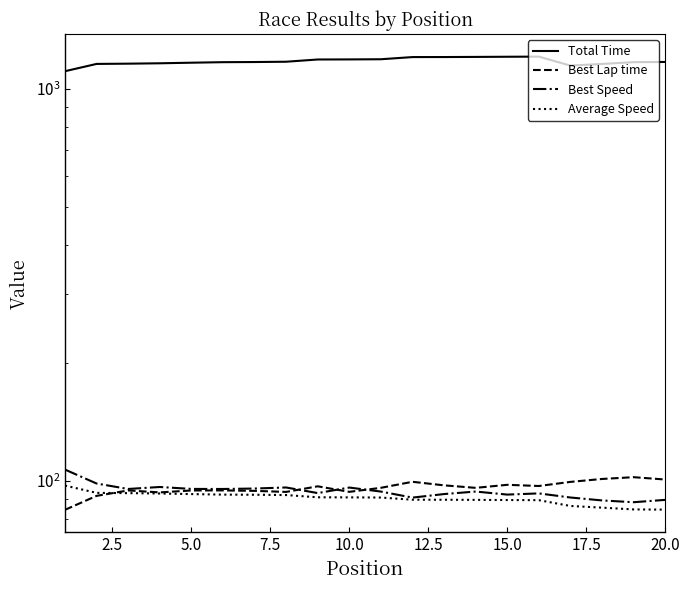

At 20.0, list the series in order from largest to smallest.

Total Time, Best Lap time, Best Speed, Average Speed